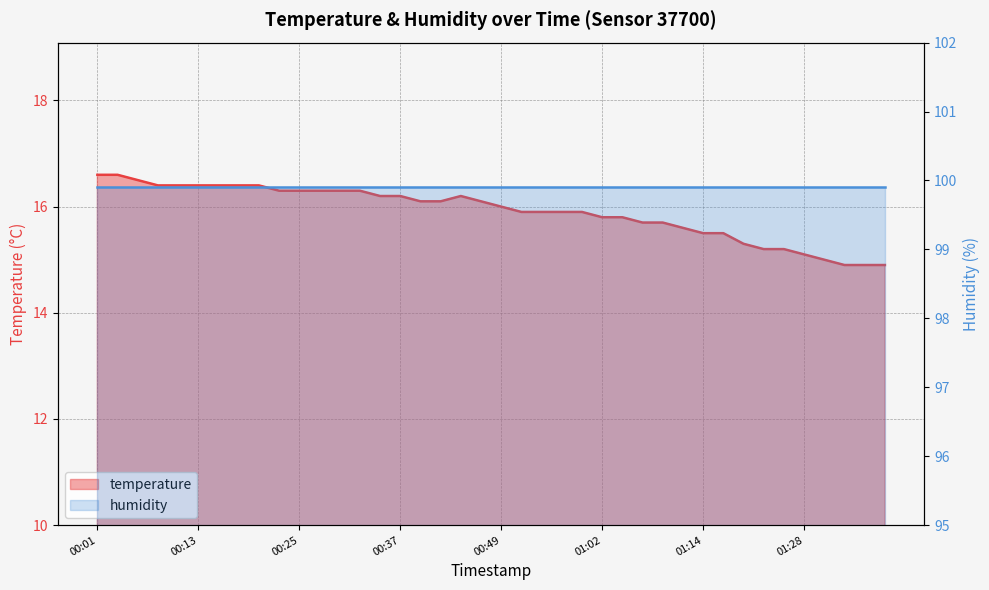

At which label does the data first exceed 16?

00:01